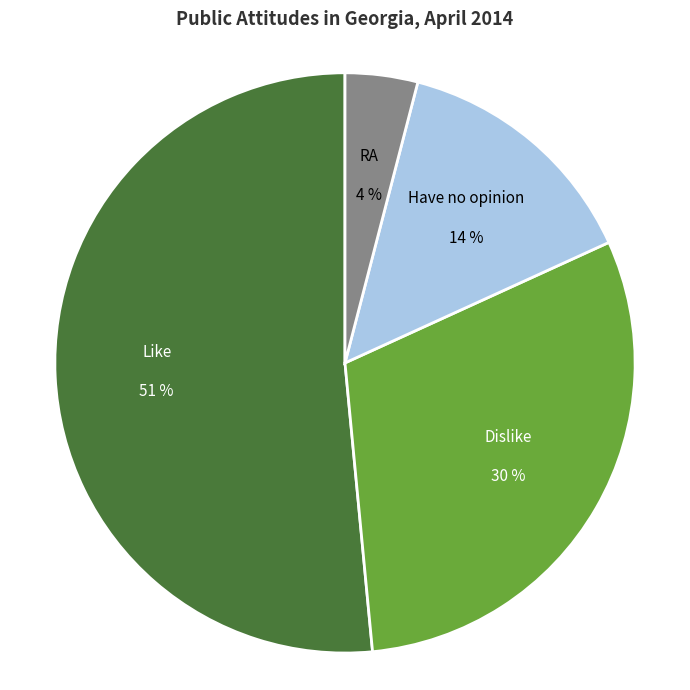

How many segments does this pie chart have?

4